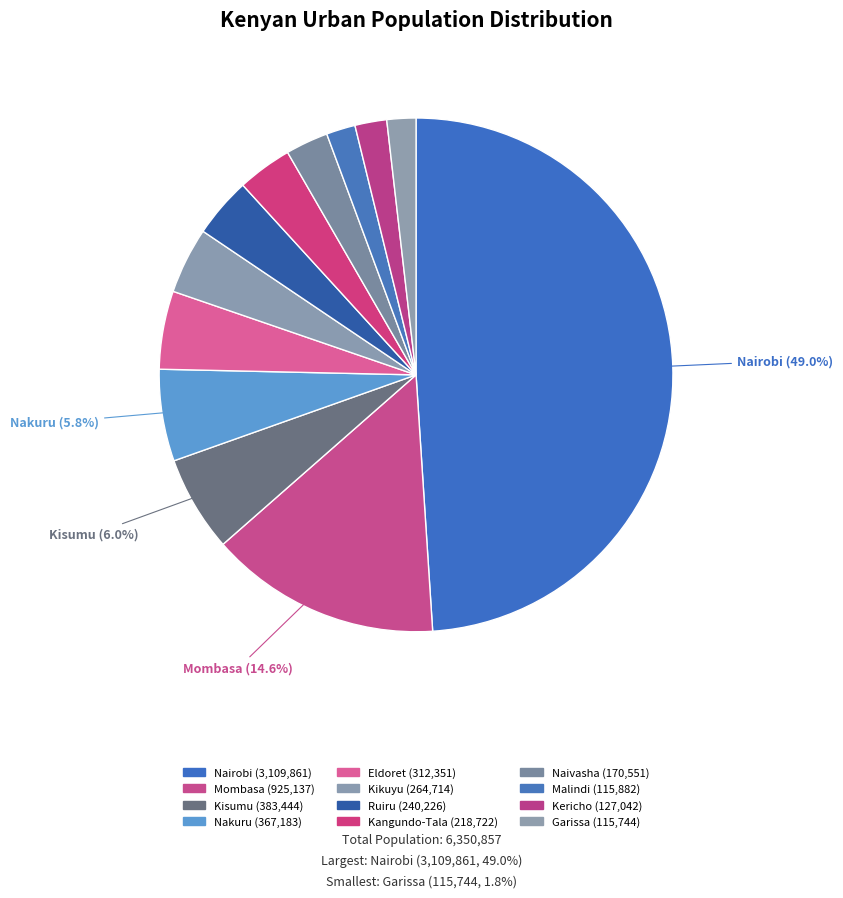

Count the number of slices in the pie.

12